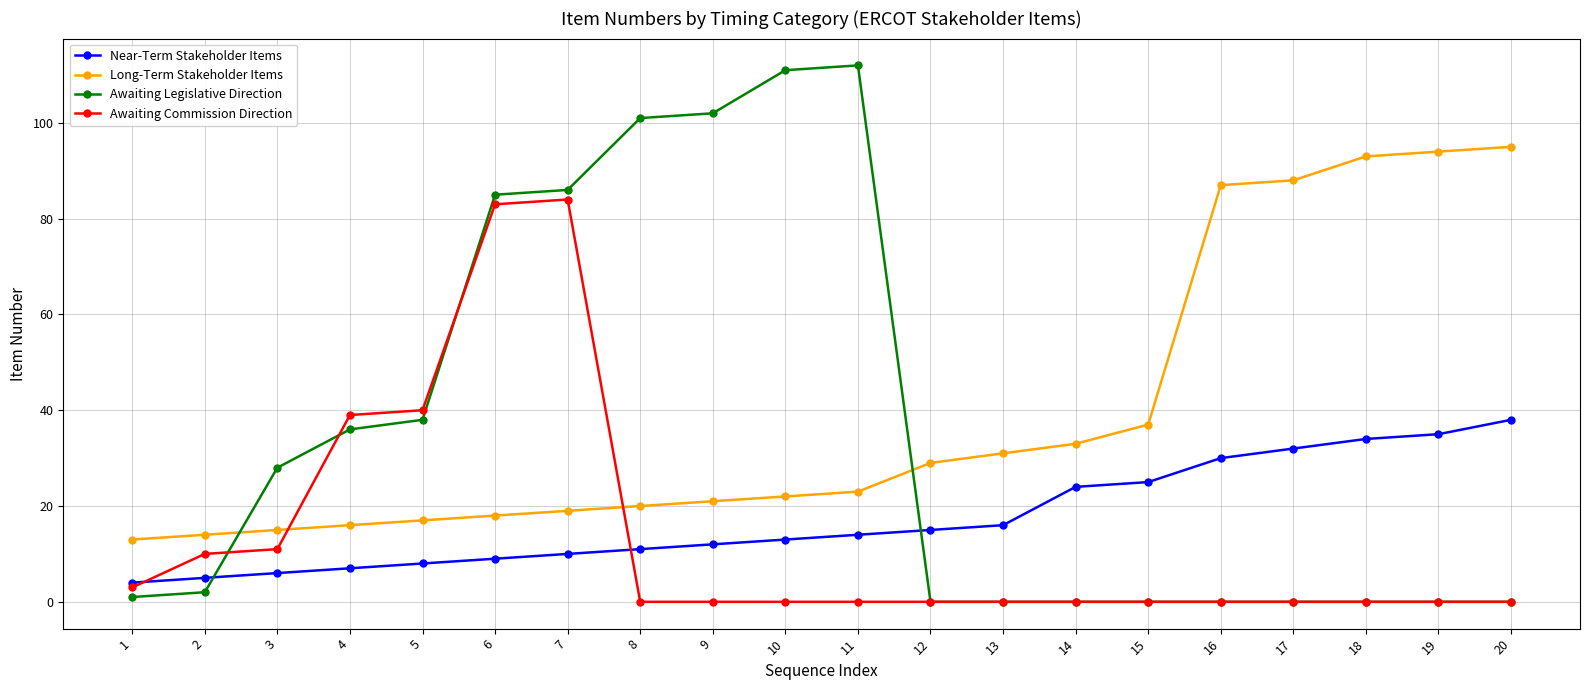

How many distinct data groups are displayed?

4